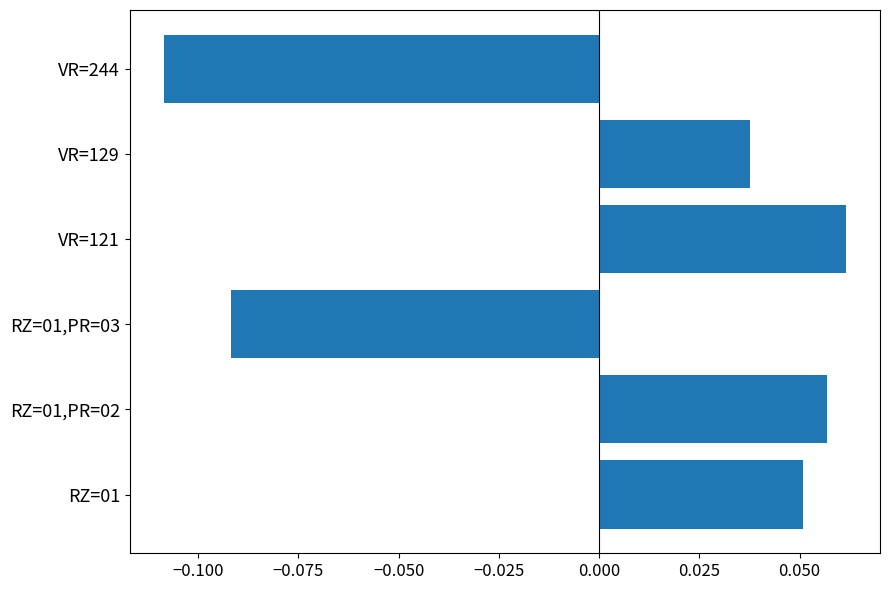

Count the values in the range 0 to 1.

4